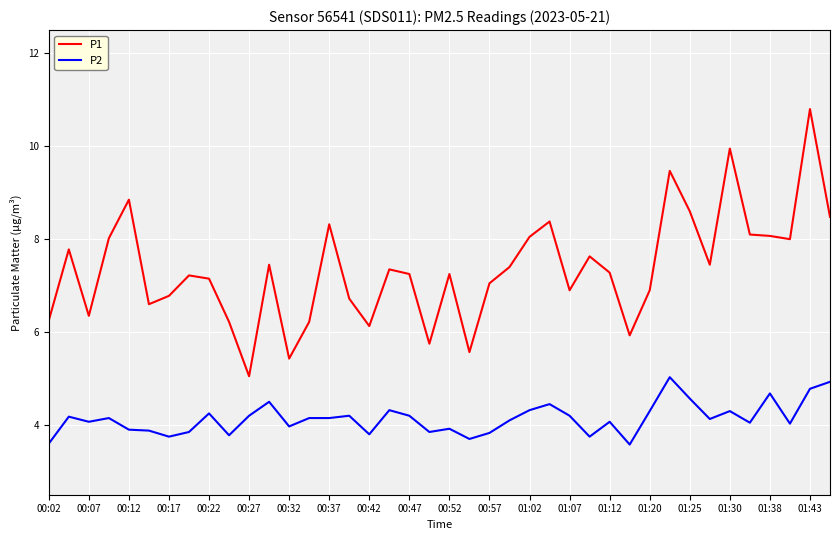

Which series has the largest range (max minus min)?

P1